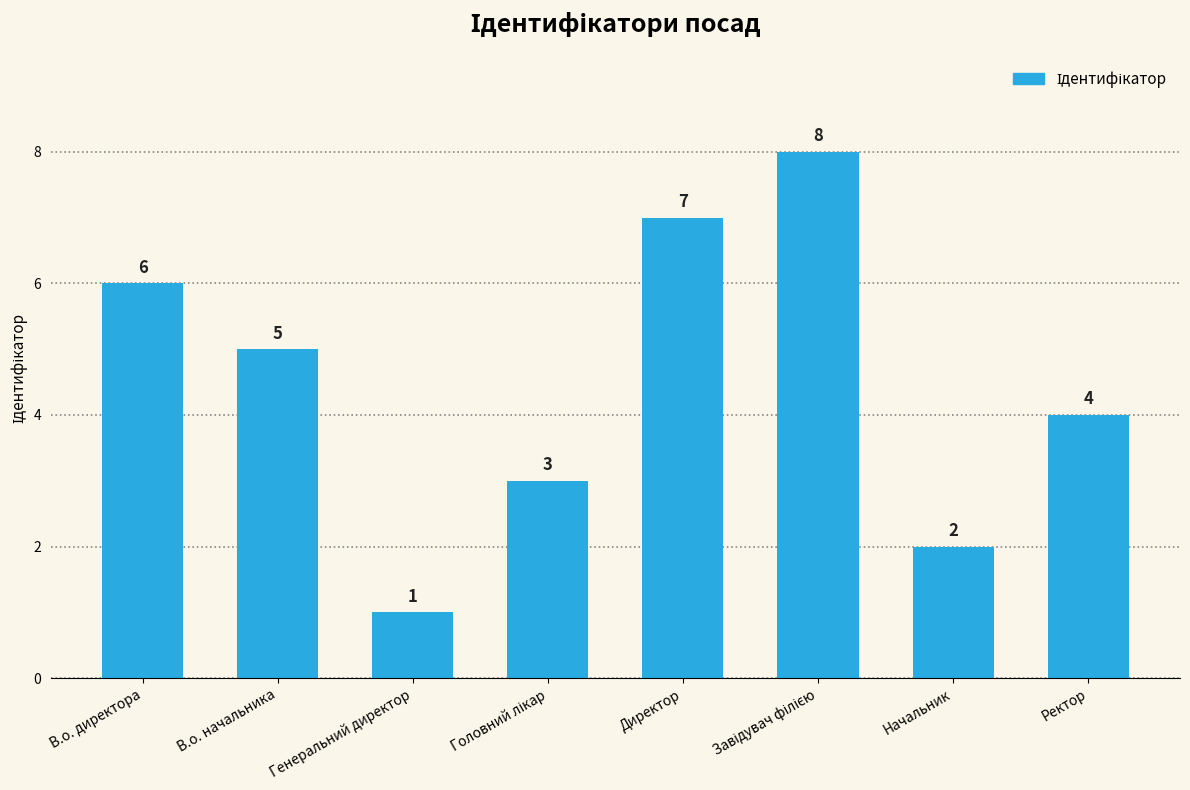

At which label is the value closest to 4?

Ректор